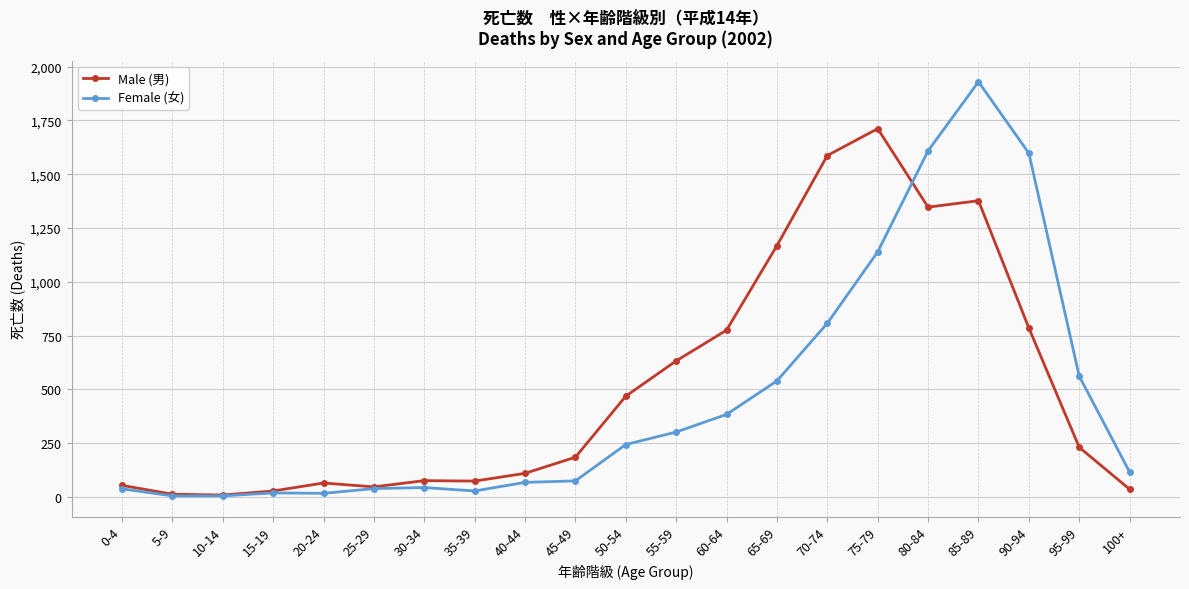

Which series has the largest range (max minus min)?

Female (女)